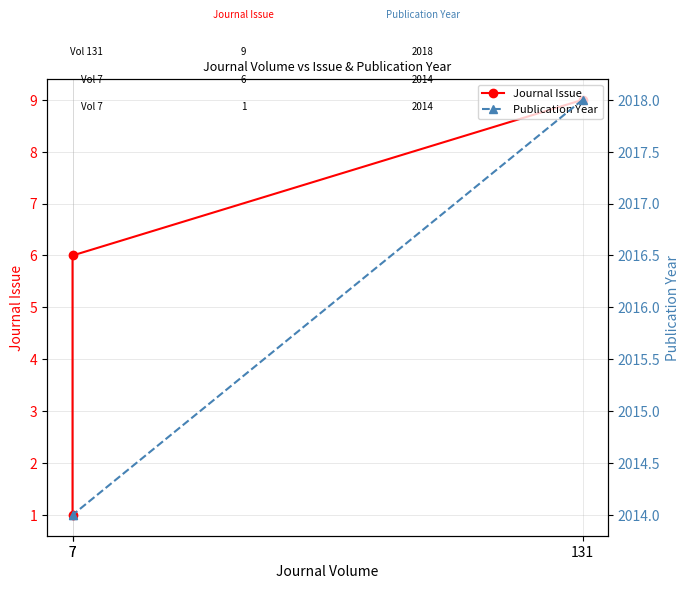

What is the difference between the highest and lowest values at 131?

2009